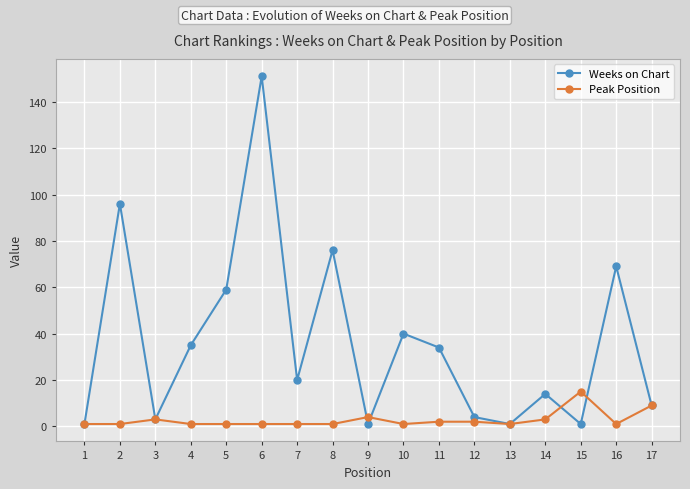

True or false: Peak Position has a value of 1 at 6.

True